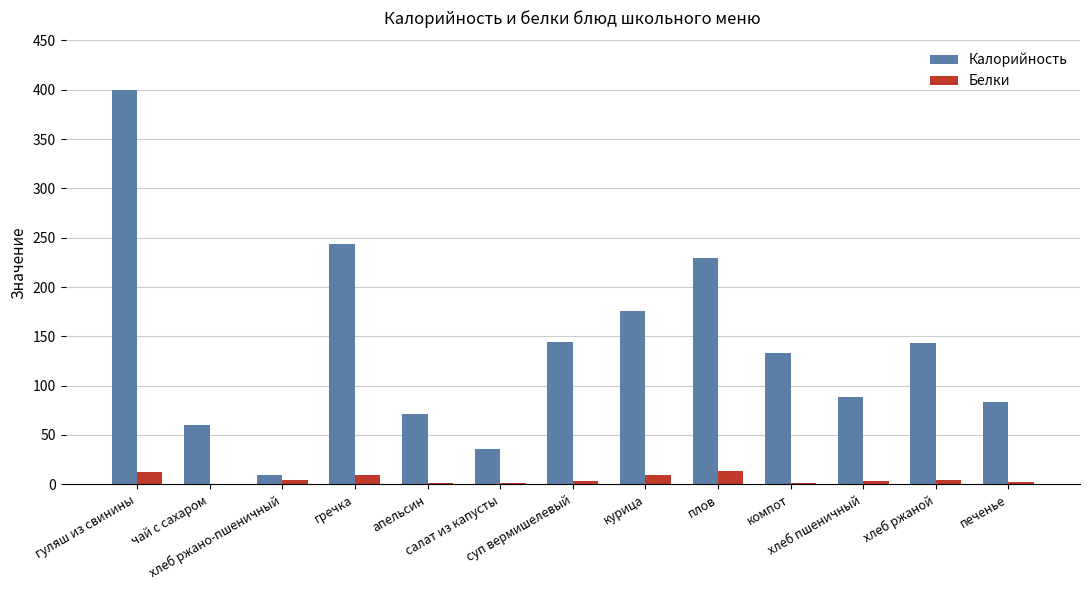

Which series has the largest total across all categories?

Калорийность